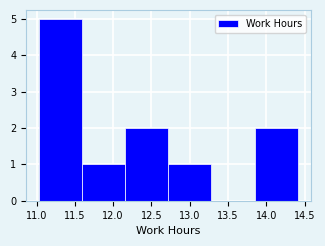

Which range on the x-axis has the tallest bar?

11.05 to 11.60